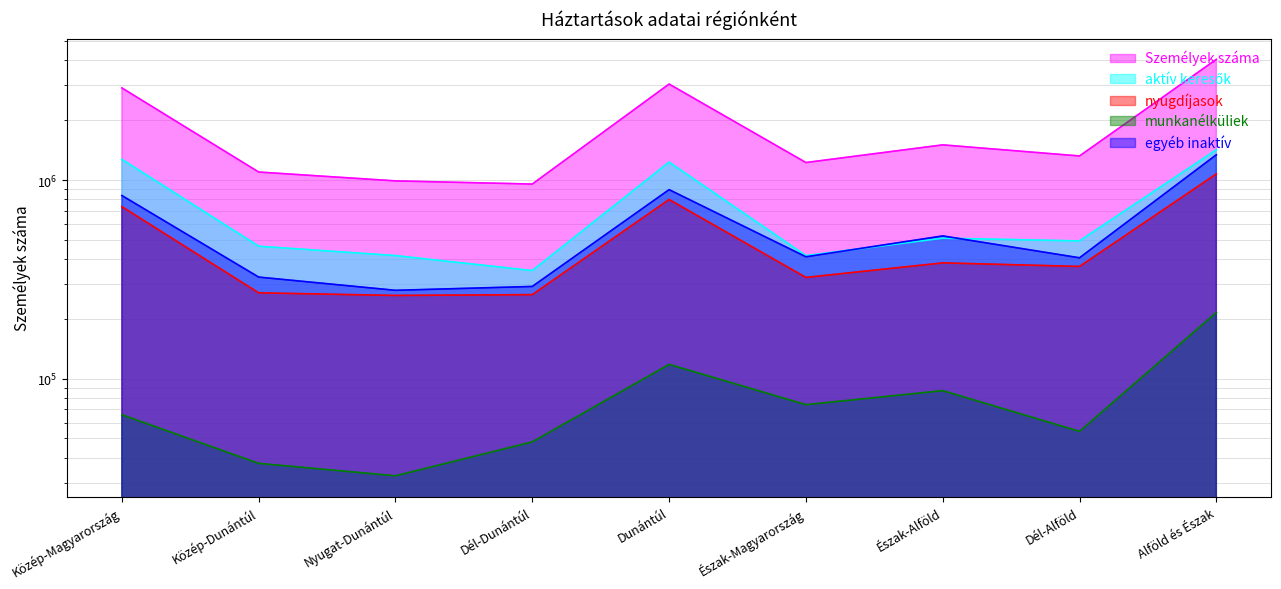

Where does the aktív keresők series first go above 493618?

Közép-Magyarország